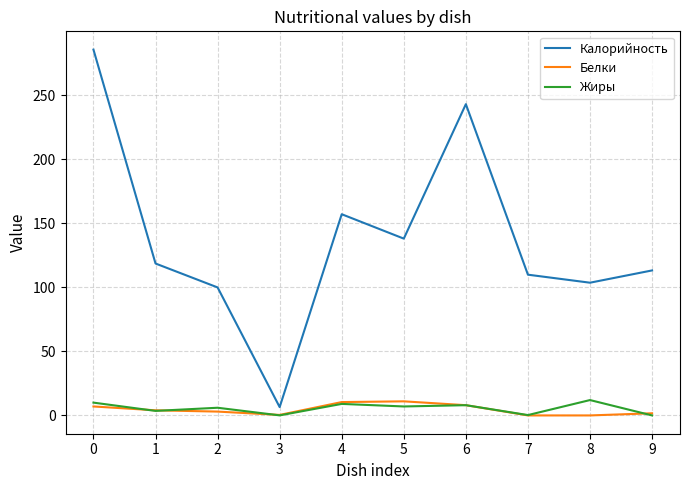

Between 0 and 4, which series saw the biggest shift?

Калорийность